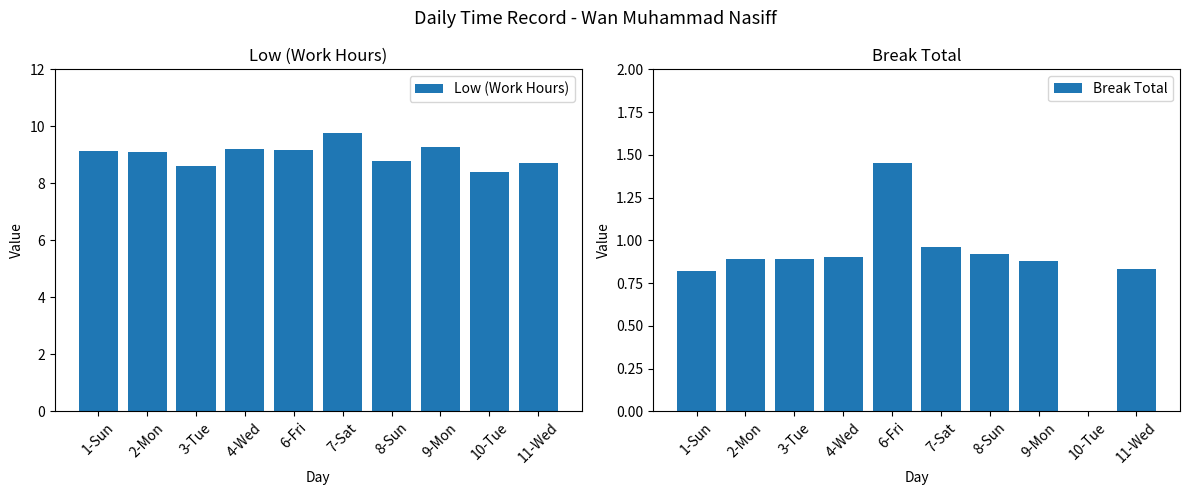

What is the value of the Low (Work Hours) bar at the 6th from the left?

9.8